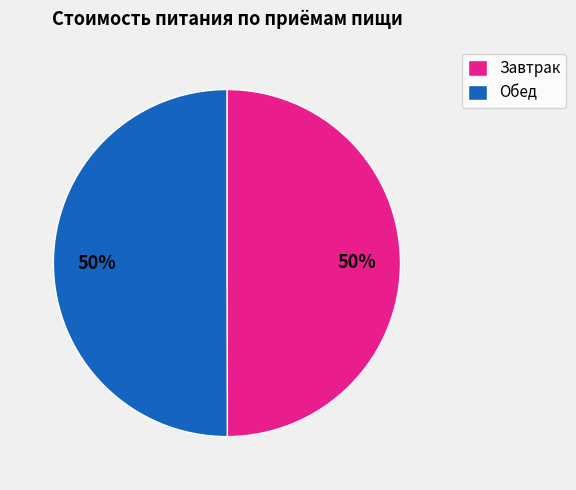

To the nearest percent, what portion does Завтрак represent?

50%